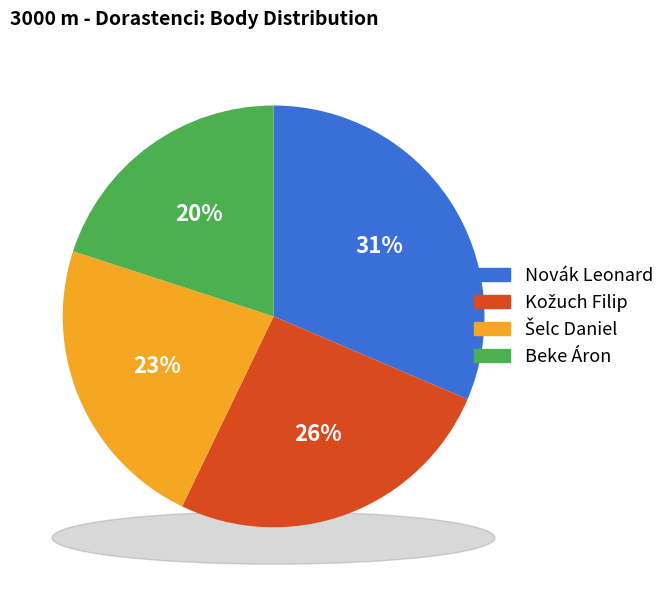

Is there any slice that represents more than half of the pie?

No